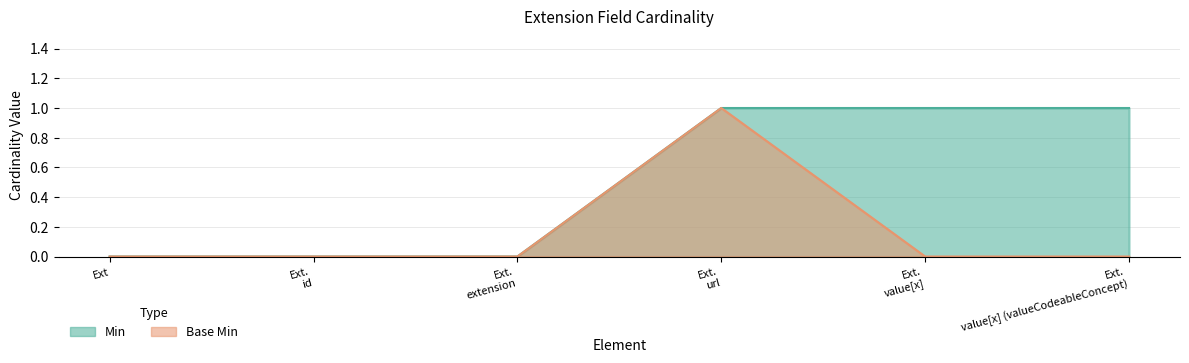

How many values in the Base Min series exceed 0?

1